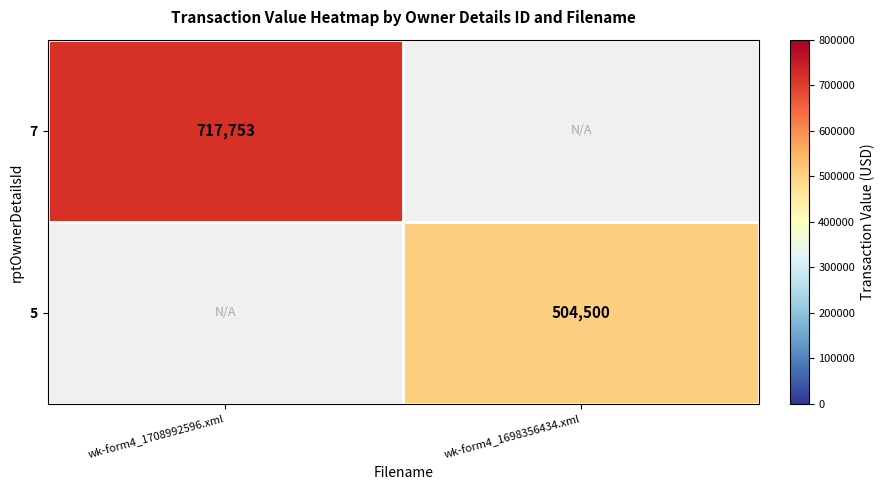

Is the value of 5 at wk-form4_1698356434.xml greater than the value of 7 at wk-form4_1708992596.xml?

No